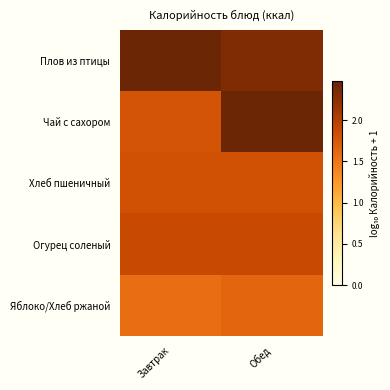

What is the spread (max minus min) of values at Обед?

0.8